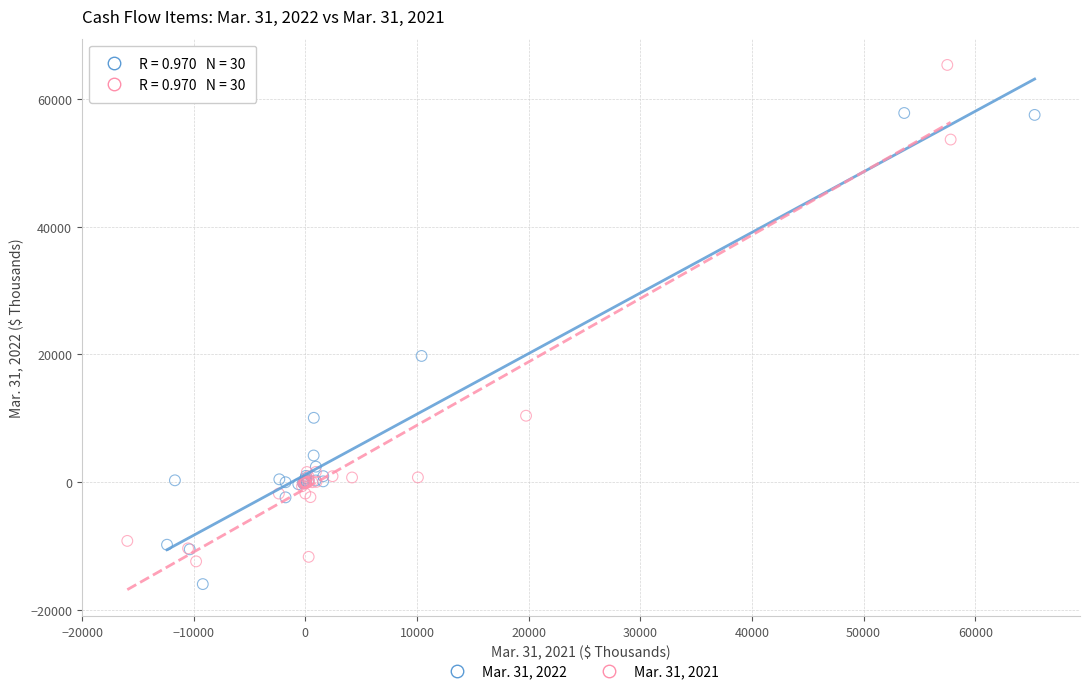

Which series contains the lowest Y value?

Mar. 31, 2022